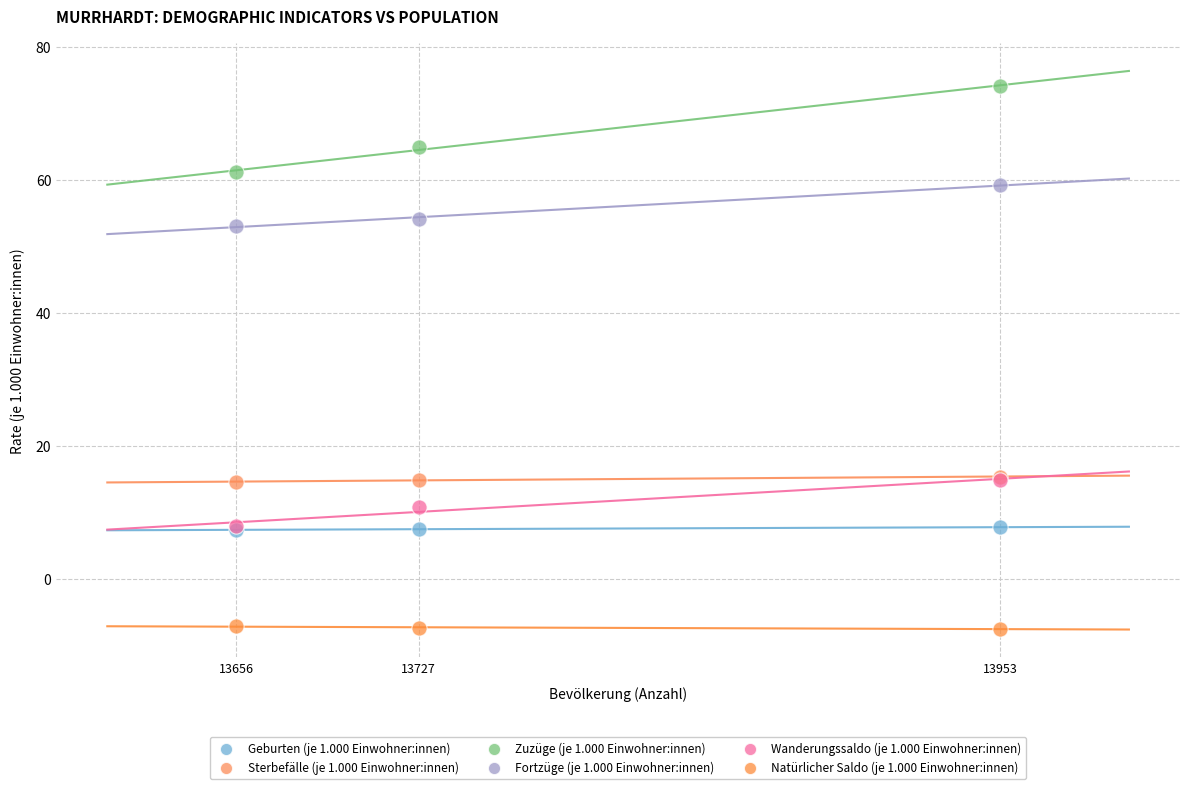

Which series reaches the minimum Y coordinate?

Natürlicher Saldo (je 1.000 Einwohner:innen)